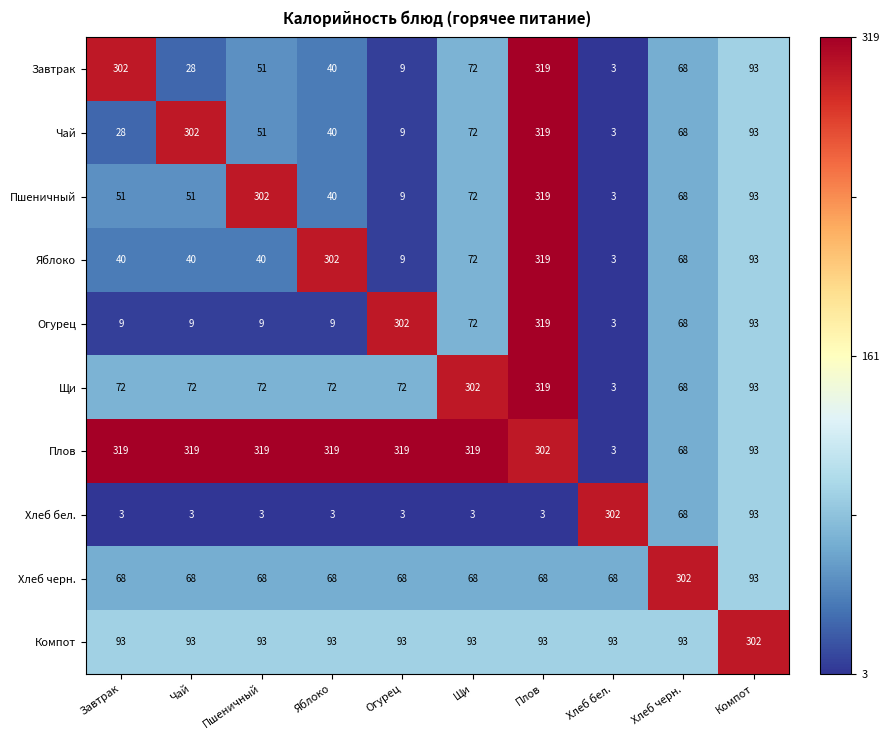

At which label is Огурец closest to 161?

Компот